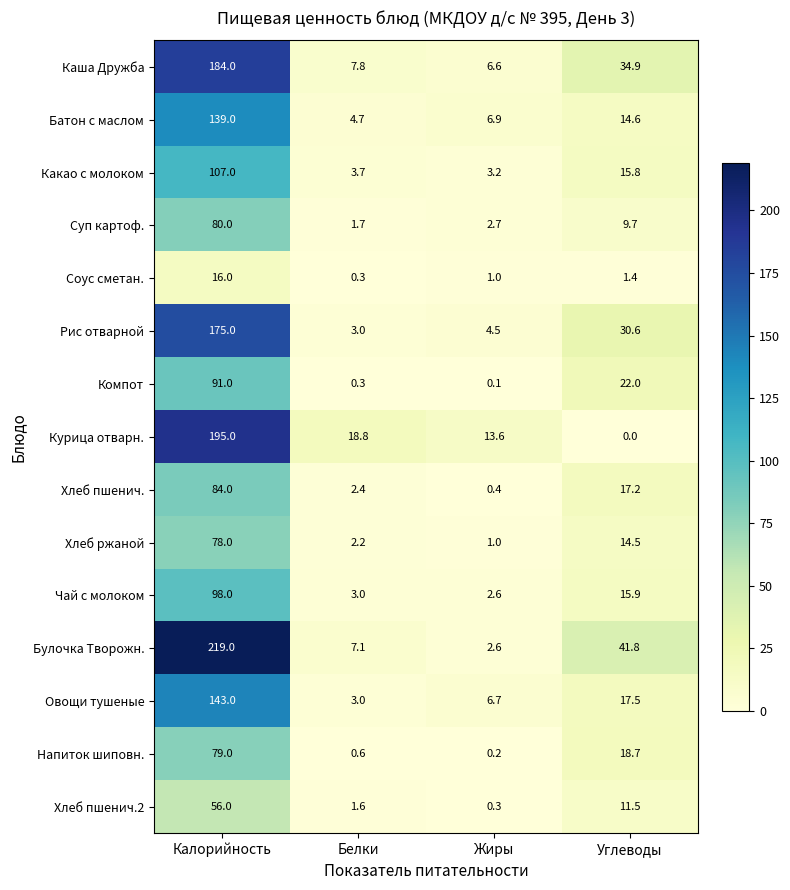

Which series has the widest spread of values?

Булочка Творожн.